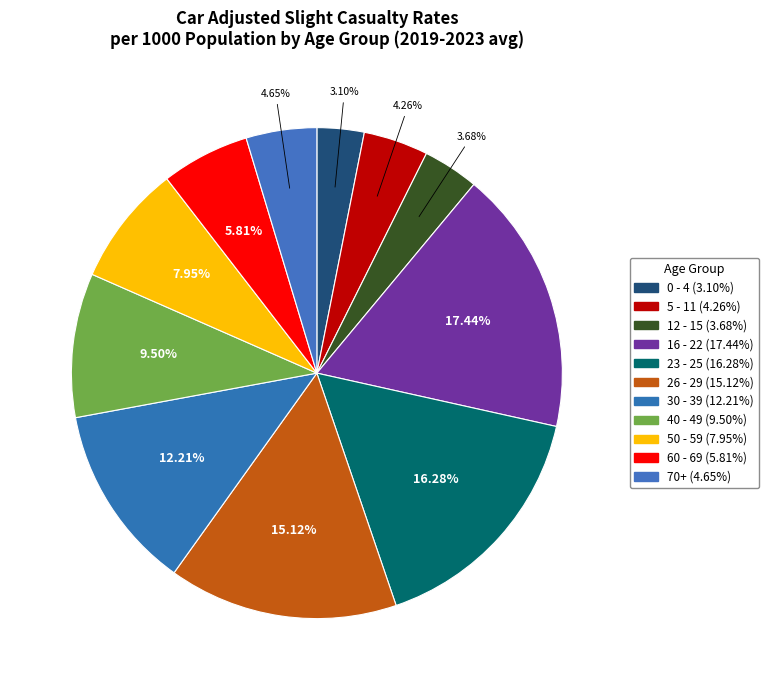

What percentage do 12 - 15 and 50 - 59 together represent?

11.6%